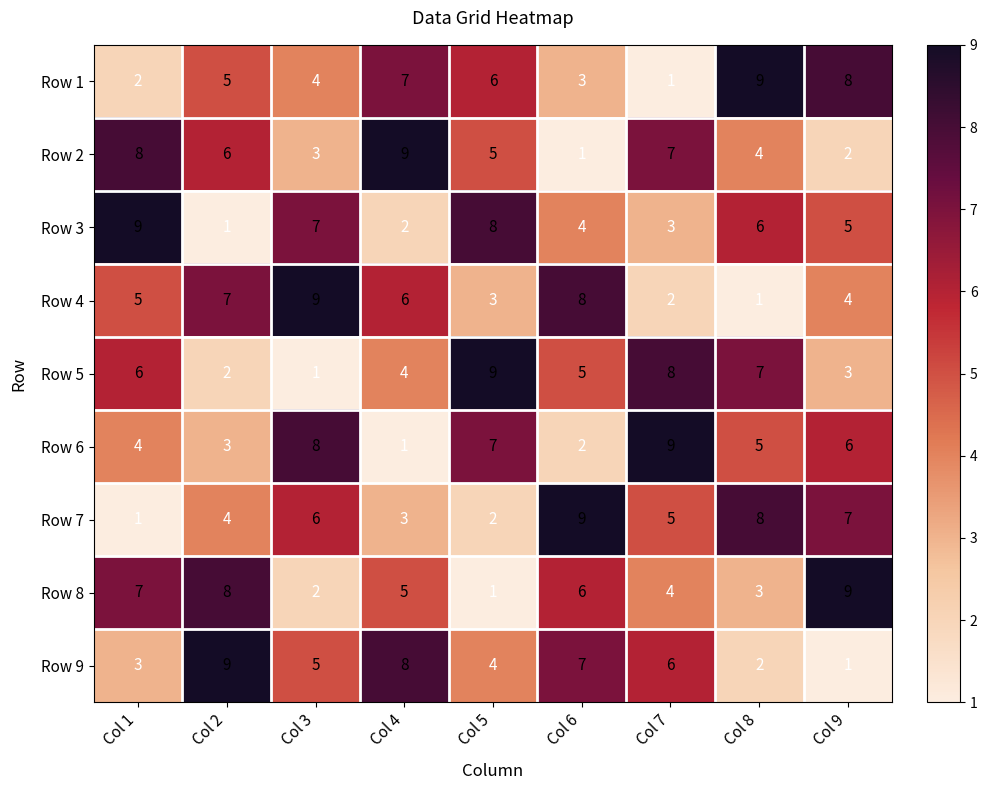

What value does the Row 2 series have at Col 7?

7